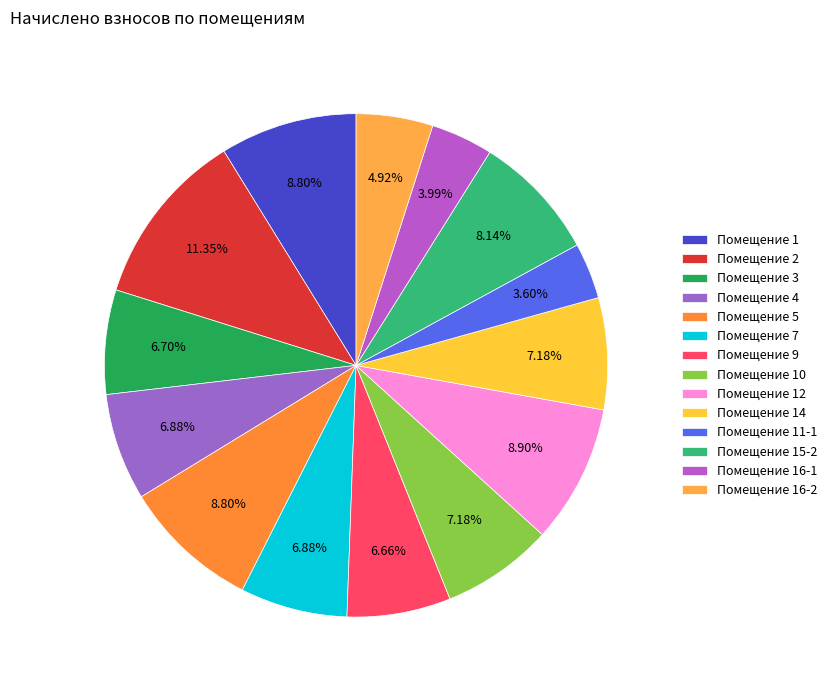

Count the number of slices in the pie.

14